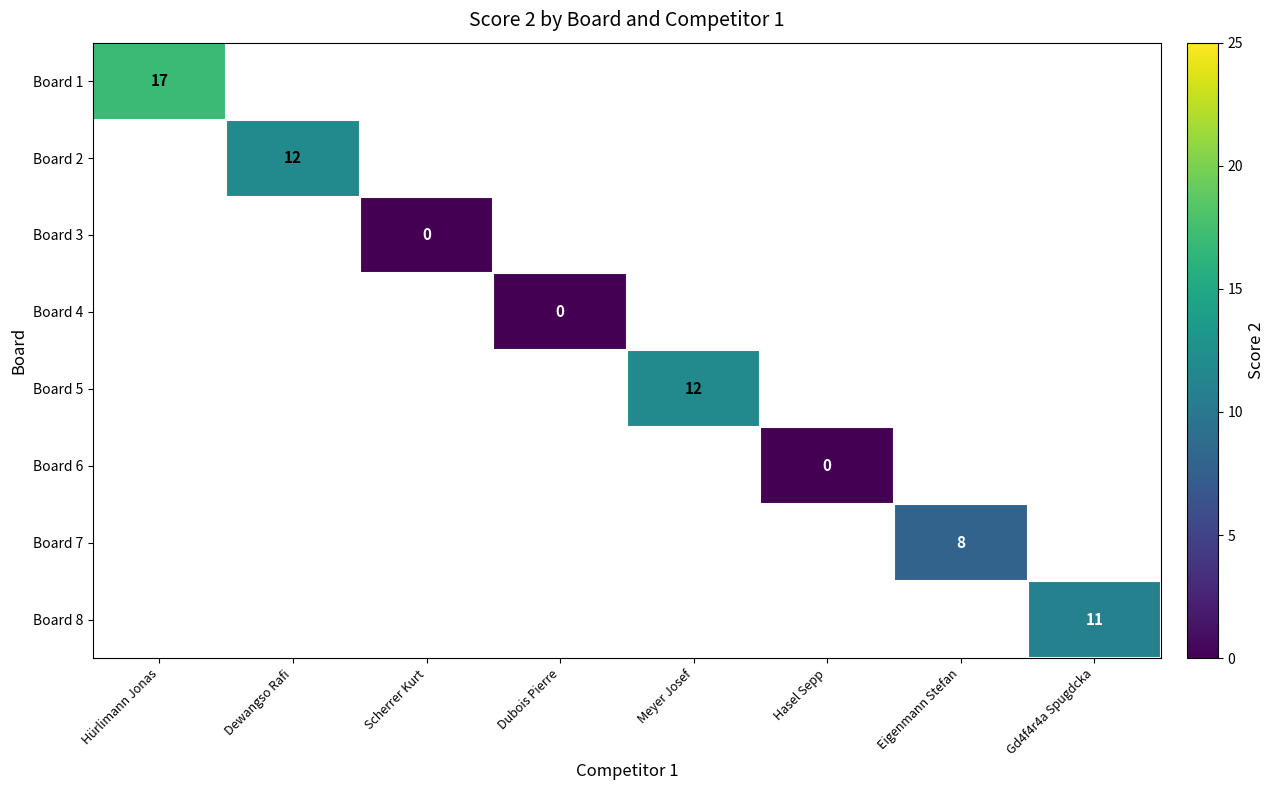

How many distinct data groups are displayed?

8